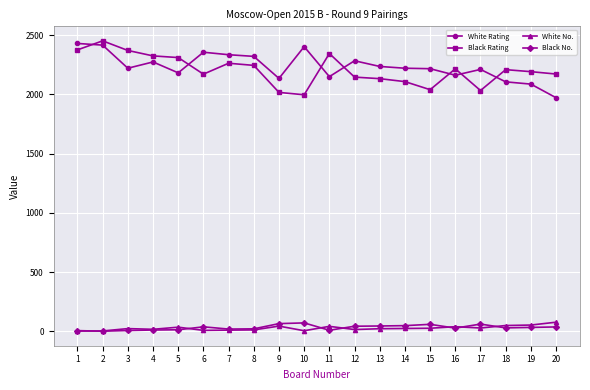

Where do White Rating and Black Rating first cross each other?

1 and 2